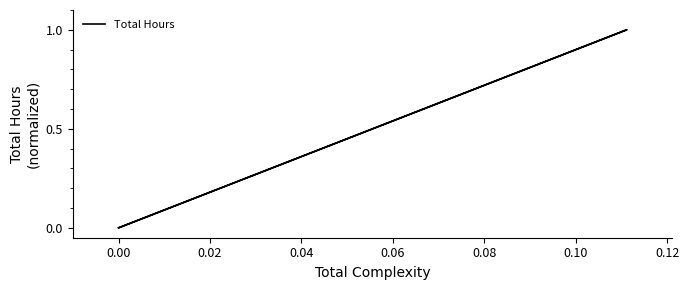

The chart shows a value of -1 at 0.00. True or false?

False